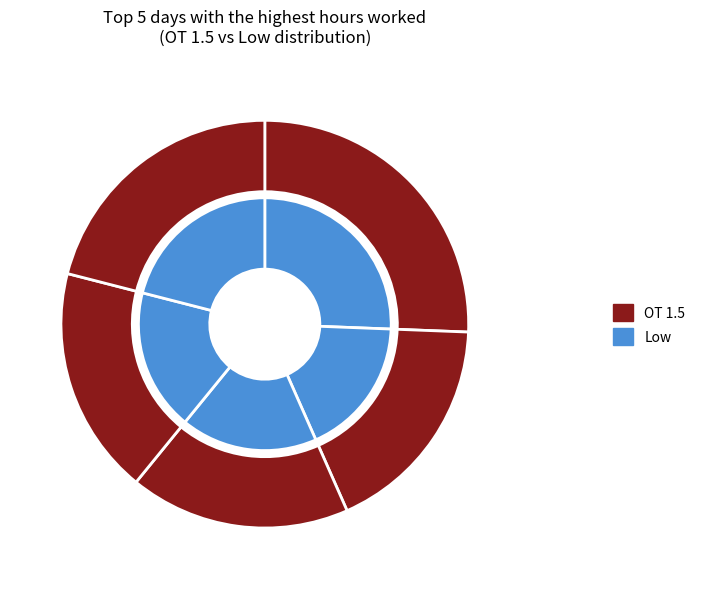

What percentage do 11-Fri and 28-Fri together represent?

9.2%